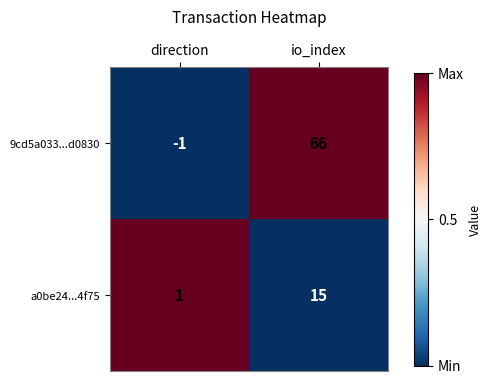

The 9cd5a033...d0830 series shows 23 at io_index. True or false?

False